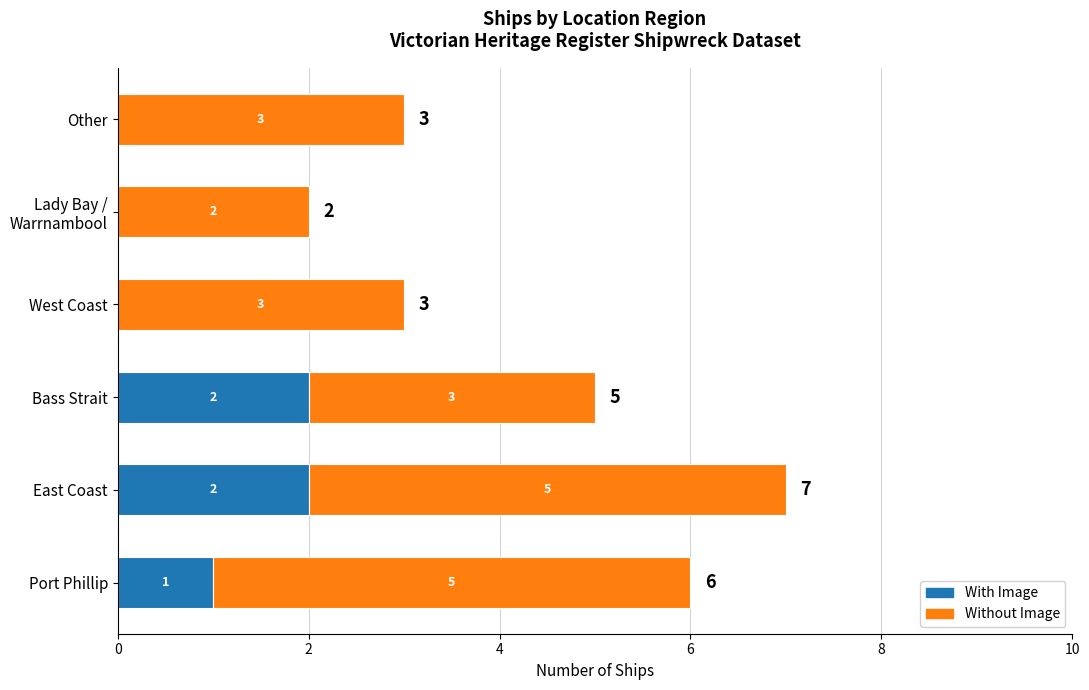

At which category is the sum across all series the highest?

East Coast